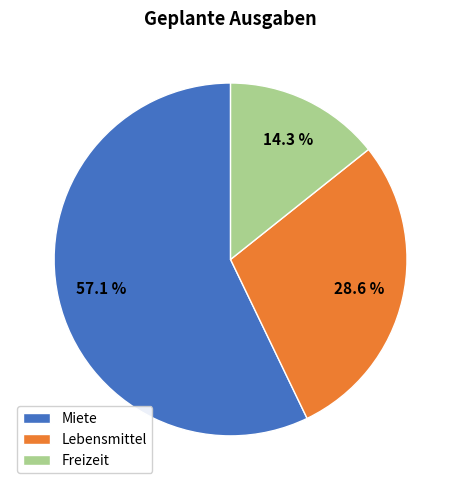

Does Miete represent more than half of the total?

Yes